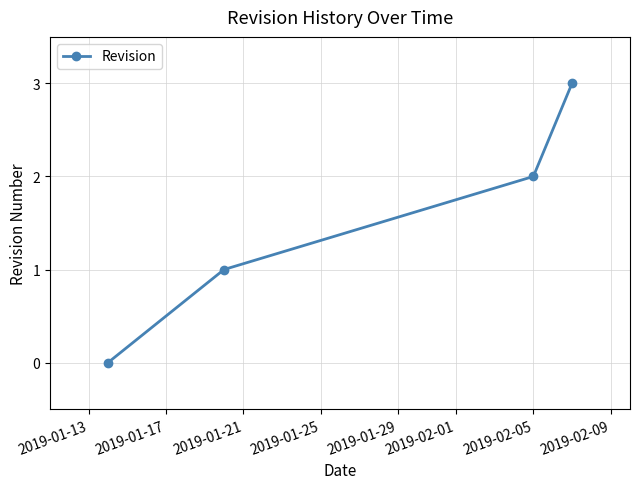

Reading left to right, transcribe all the data shown in this chart.

0	1	2	3